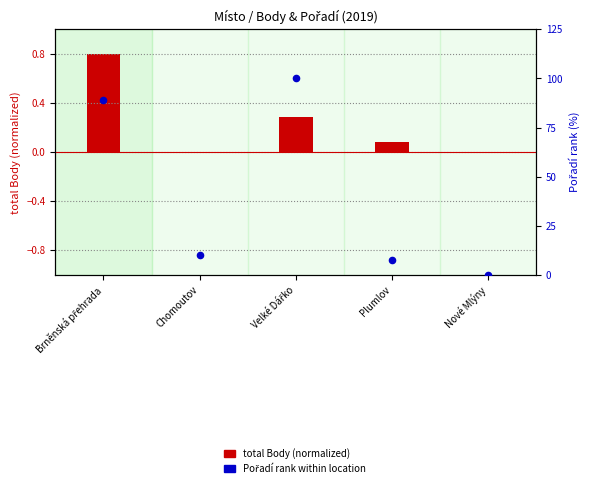

Which series has the largest total across all categories?

Pořadí rank (normalized %)